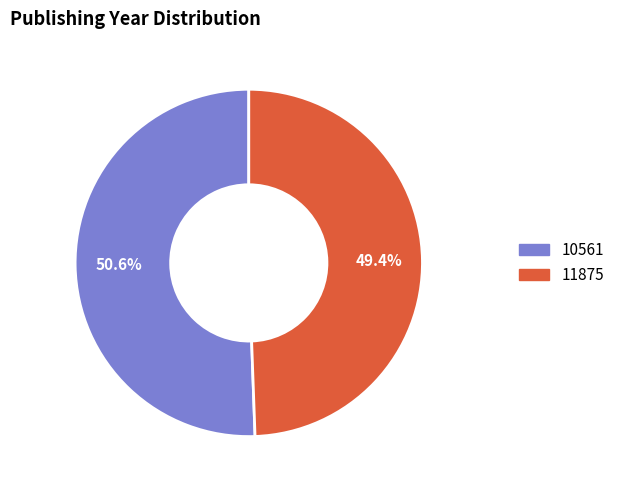

Approximately how many times larger is the value at 11875 compared to 10561?

1.0